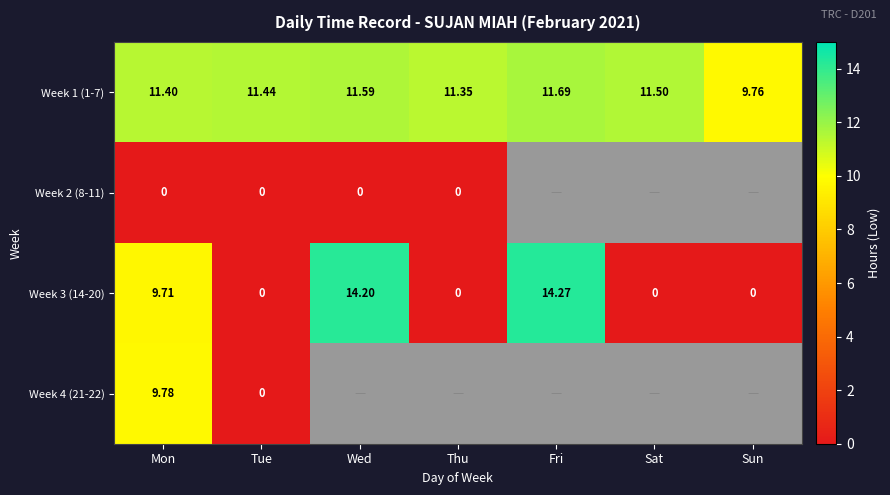

What is the average value of the Week 1 (1-7) series?

11.2